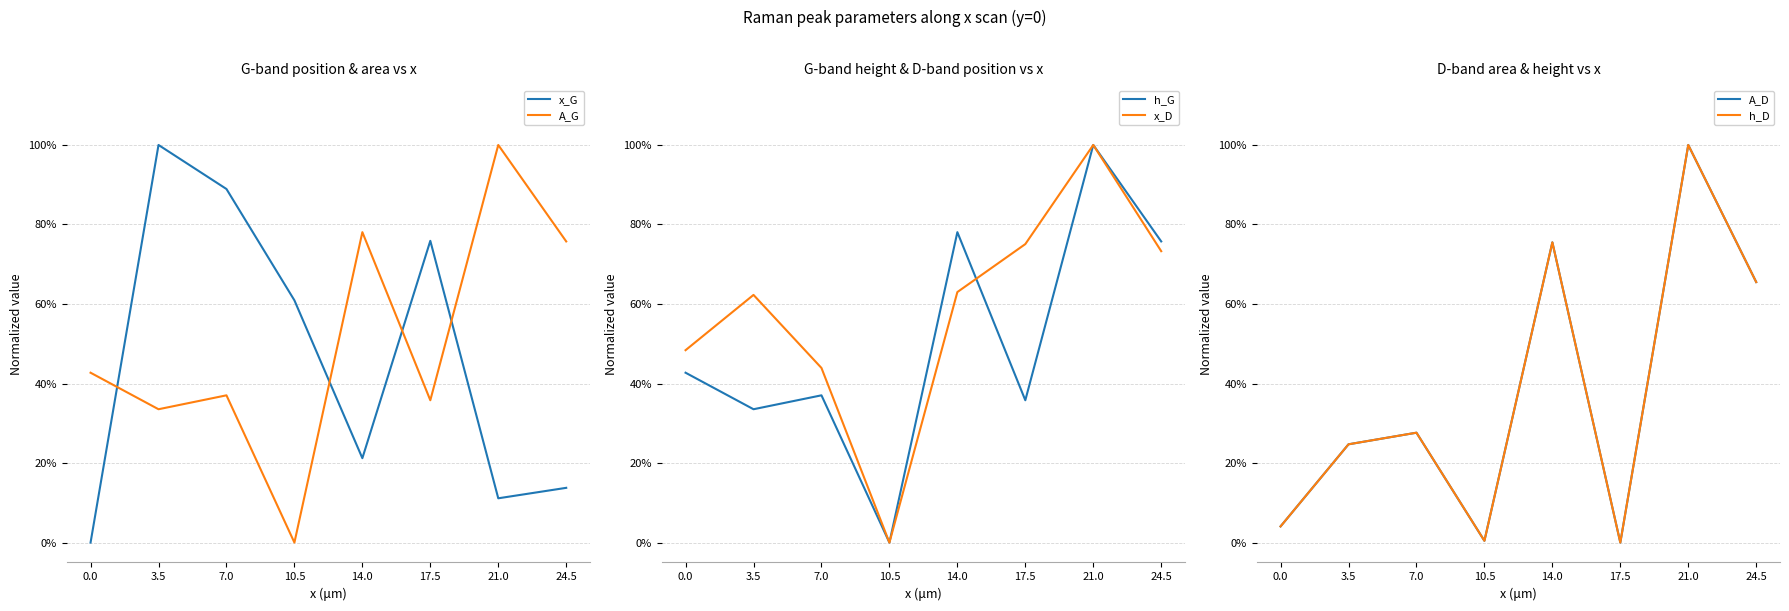

At which category is the sum across all series the highest?

21.0